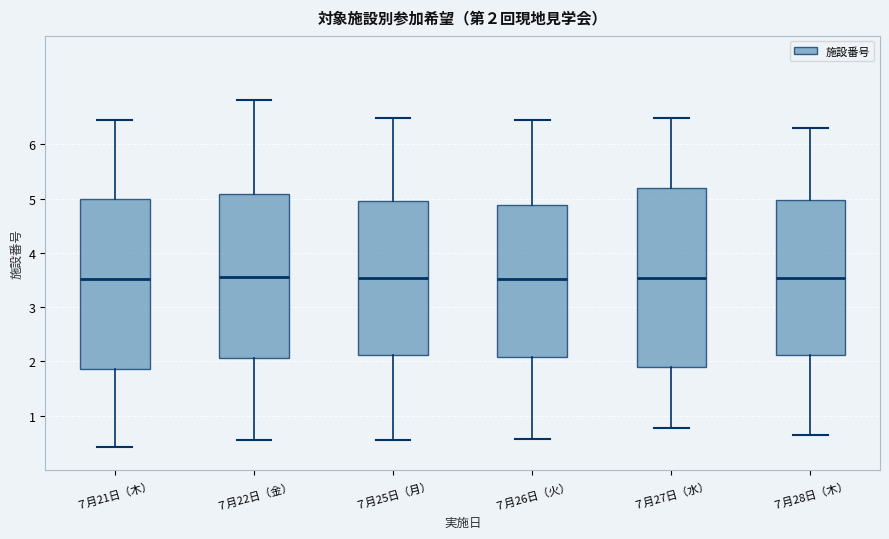

Which box is the tallest, from its lower edge to its upper edge?

７月27日（水）